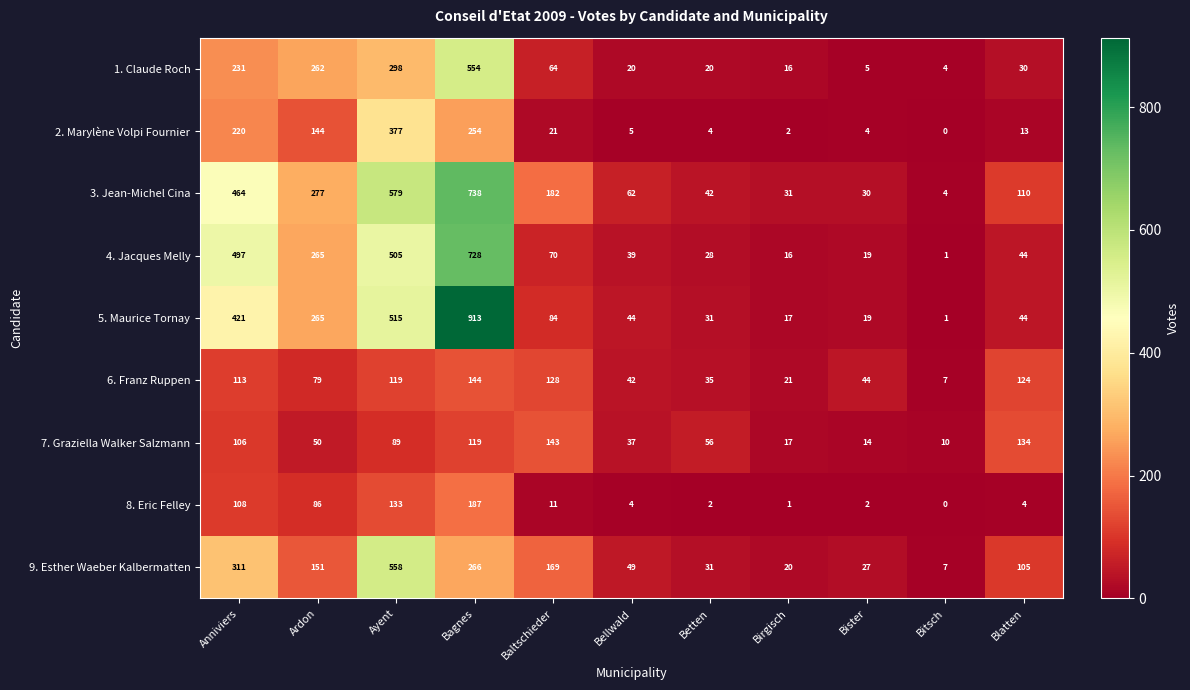

True or false: 8. Eric Felley has a value of 4 at Blatten.

True